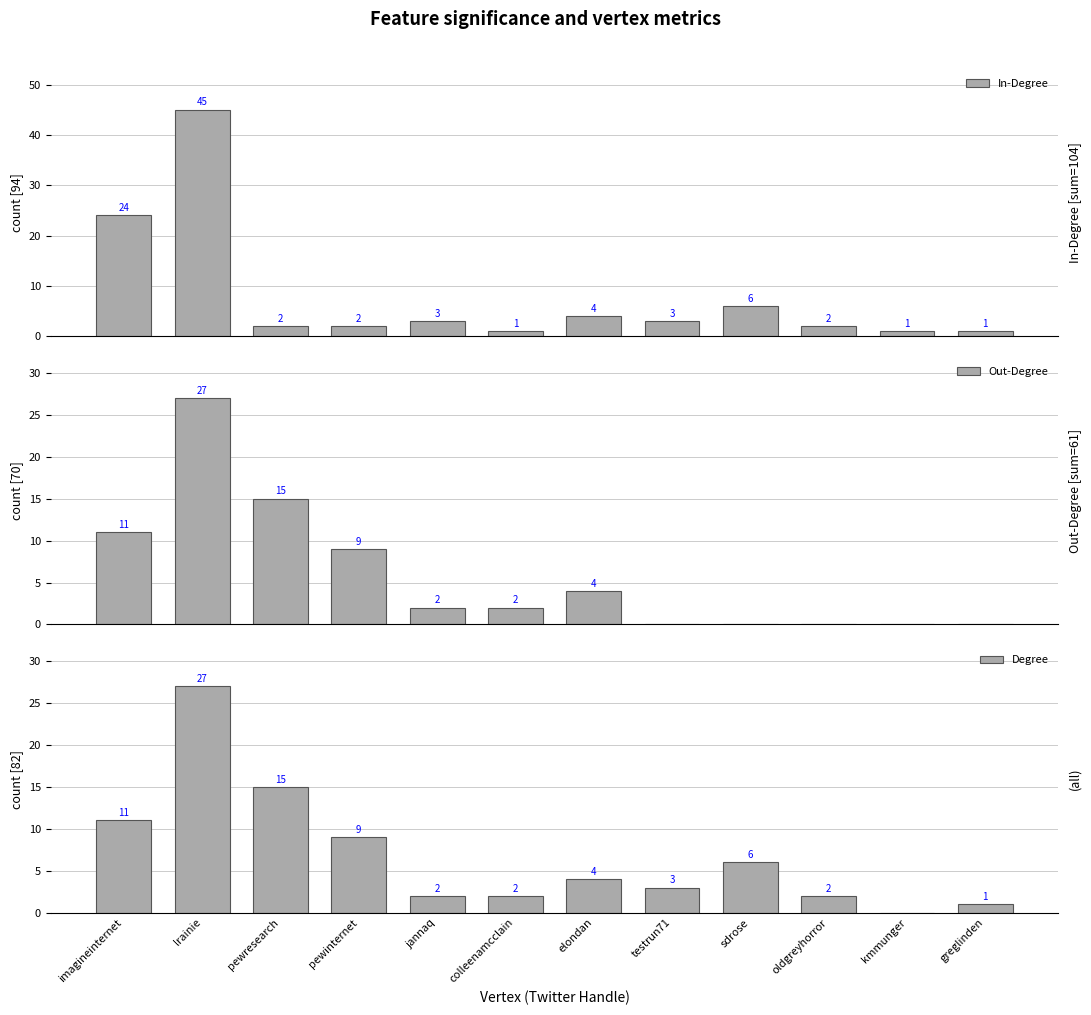

Is the value of Degree at imagineinternet greater than the value of In-Degree at kmmunger?

Yes